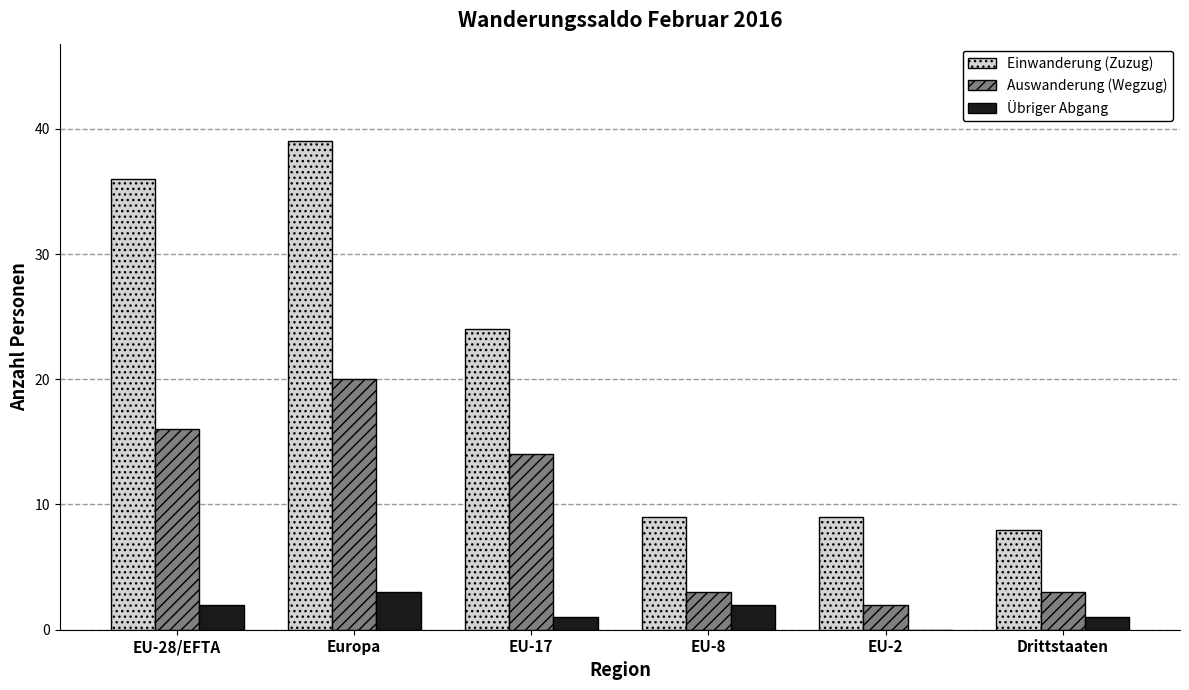

Which series changed the most between EU-28/EFTA and EU-17?

Einwanderung (Zuzug)